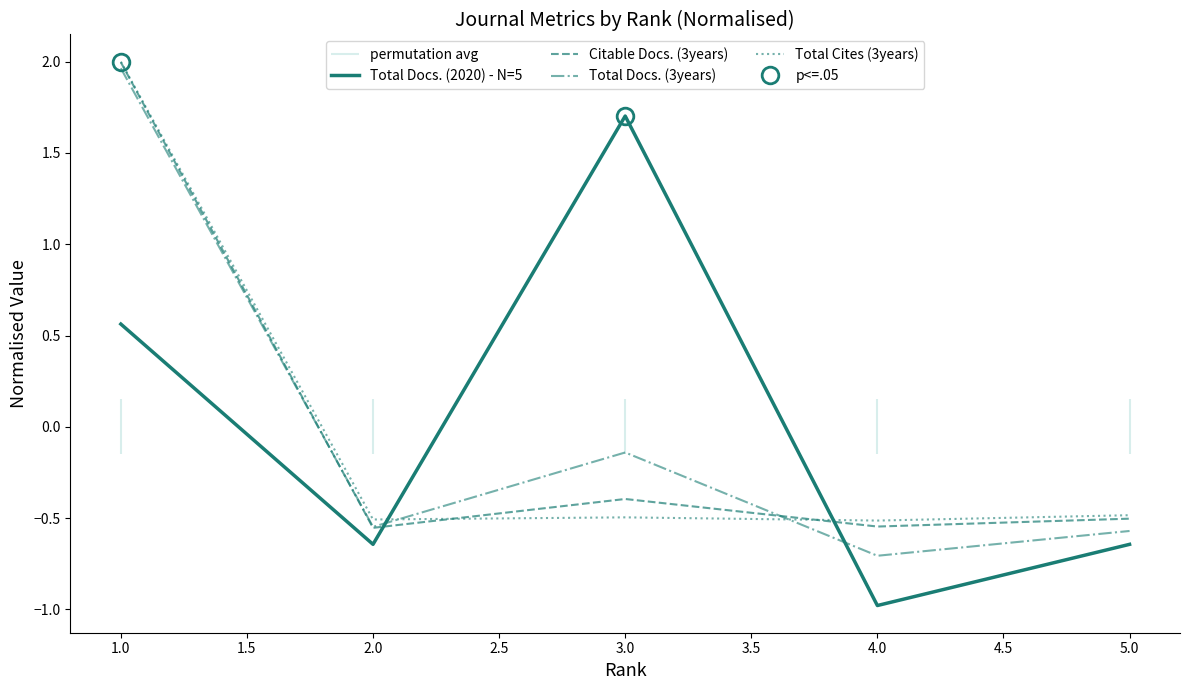

Reading left to right, extract all data points from this chart.

Total Docs. (2020) - N=5: 0.6	-0.6	1.7	-1.0	-0.6
Citable Docs. (3years): 2.0	-0.6	-0.4	-0.5	-0.5
Total Docs. (3years): 2.0	-0.5	-0.1	-0.7	-0.6
Total Cites (3years): 2.0	-0.5	-0.5	-0.5	-0.5